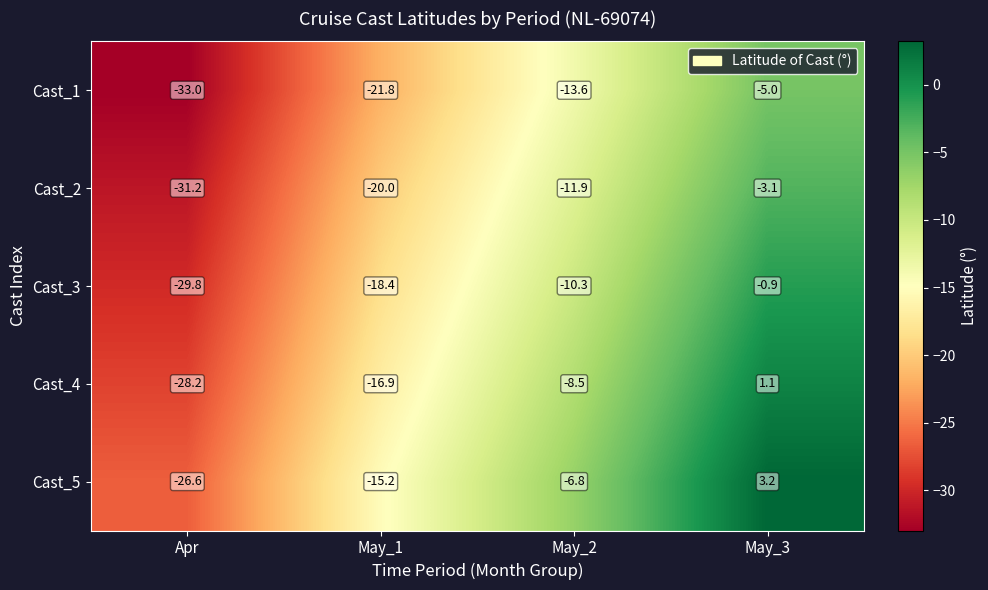

What is the total value across all series at May_2?

-51.1